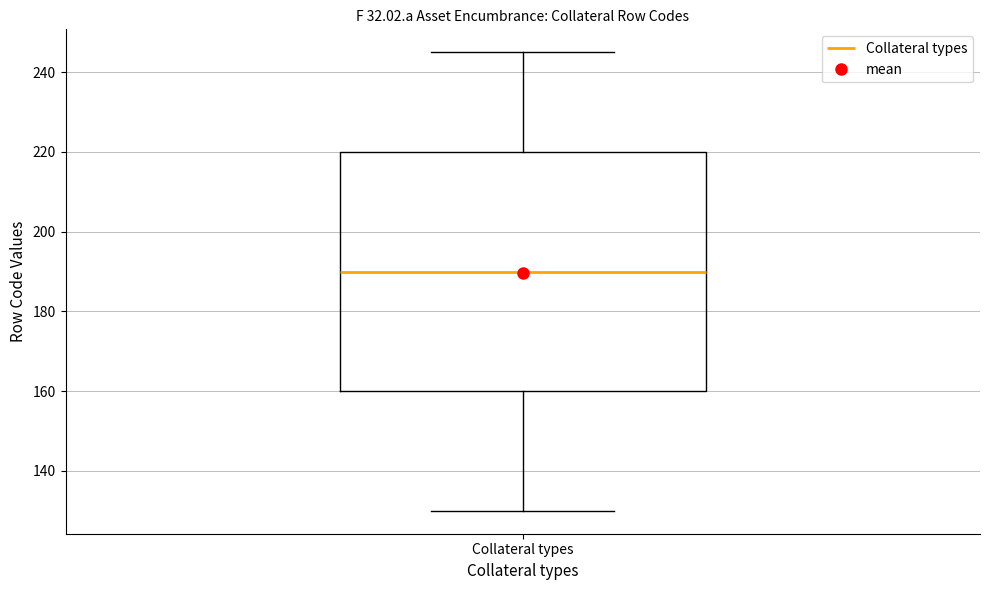

Read this box plot against the y-axis: the position of the median line, the range covered by the box, and the ends of both whiskers. The values are not printed on the chart, so give them approximately, as read against the axis.

median 190, box 160 to 220, whiskers 130 to 246